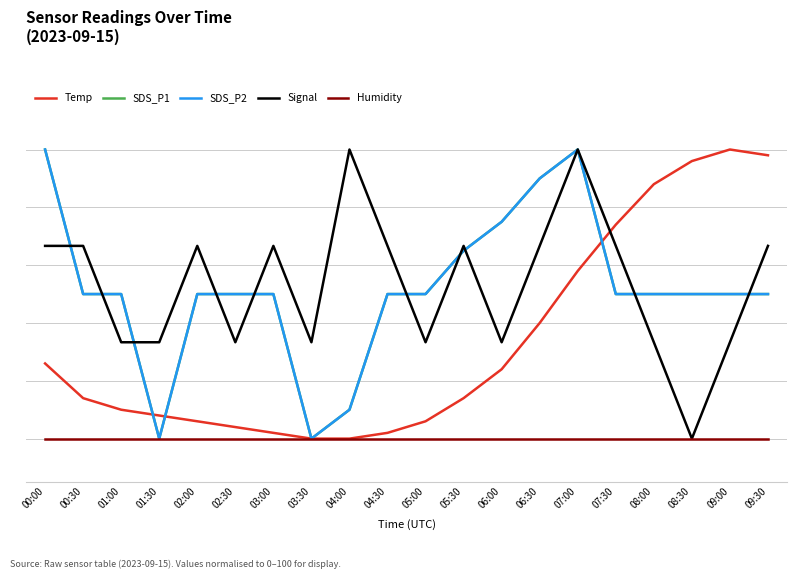

Which label corresponds to the smallest value in the chart?

03:30